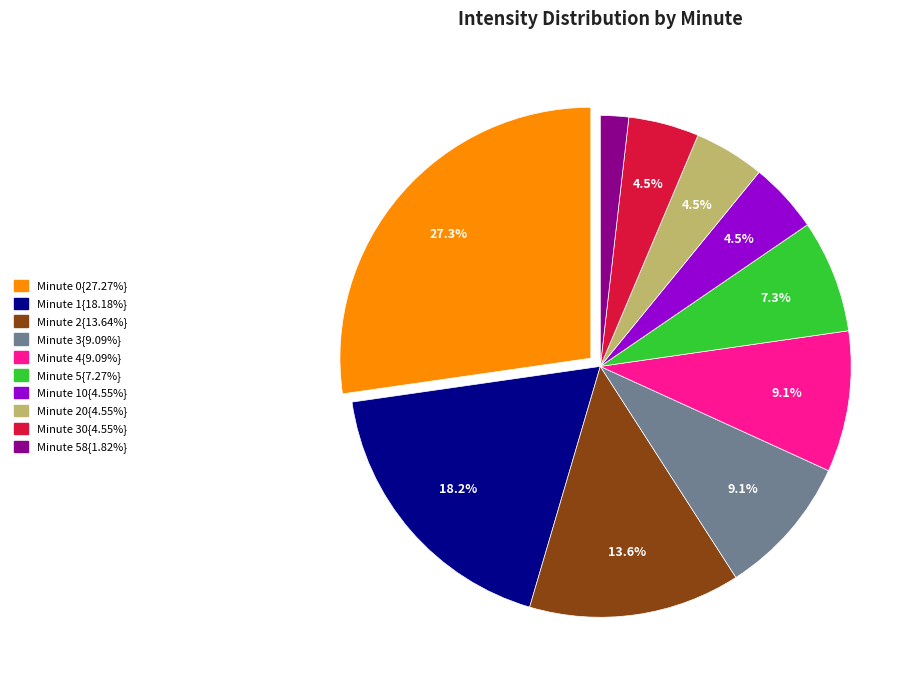

Is there a majority slice in this chart?

No